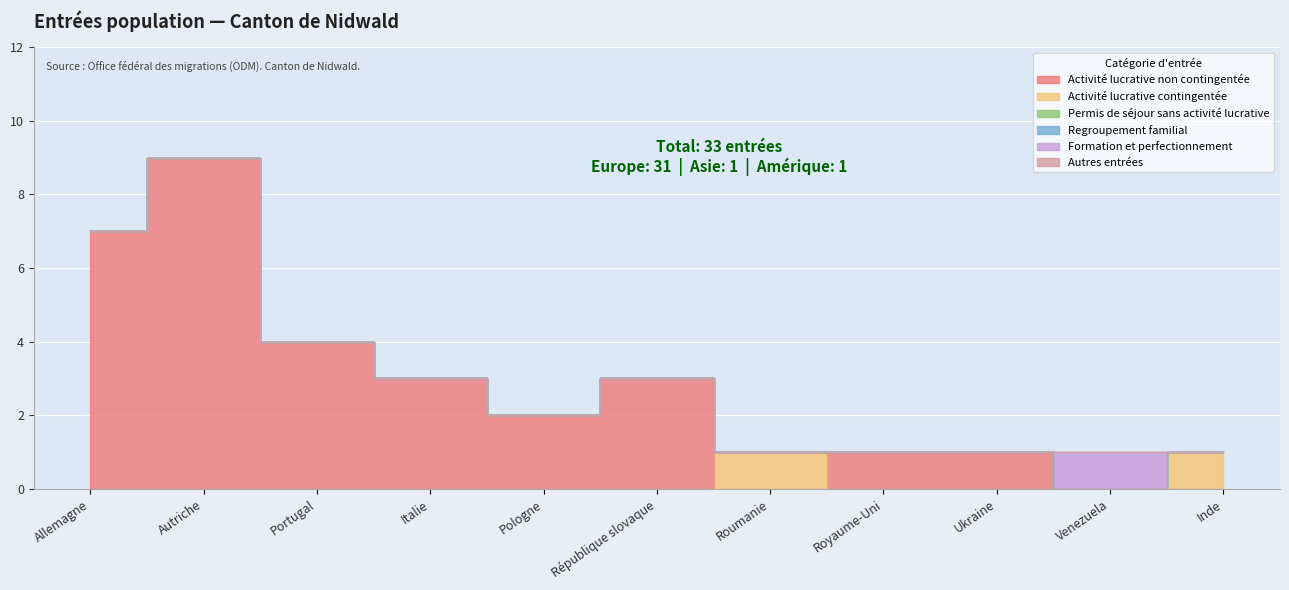

Reading right to left, what are all the values shown in this chart?

Activité lucrative non contingentée: Inde=0	Venezuela=0	Ukraine=1	Royaume-Uni=1	Roumanie=0	République slovaque=3	Pologne=2	Italie=3	Portugal=4	Autriche=9	Allemagne=7
Activité lucrative contingentée: Inde=1	Venezuela=0	Ukraine=0	Royaume-Uni=0	Roumanie=1	République slovaque=0	Pologne=0	Italie=0	Portugal=0	Autriche=0	Allemagne=0
Permis de séjour sans activité lucrative: Inde=0	Venezuela=0	Ukraine=0	Royaume-Uni=0	Roumanie=0	République slovaque=0	Pologne=0	Italie=0	Portugal=0	Autriche=0	Allemagne=0
Regroupement familial: Inde=0	Venezuela=0	Ukraine=0	Royaume-Uni=0	Roumanie=0	République slovaque=0	Pologne=0	Italie=0	Portugal=0	Autriche=0	Allemagne=0
Formation et perfectionnement: Inde=0	Venezuela=1	Ukraine=0	Royaume-Uni=0	Roumanie=0	République slovaque=0	Pologne=0	Italie=0	Portugal=0	Autriche=0	Allemagne=0
Autres entrées: Inde=0	Venezuela=0	Ukraine=0	Royaume-Uni=0	Roumanie=0	République slovaque=0	Pologne=0	Italie=0	Portugal=0	Autriche=0	Allemagne=0